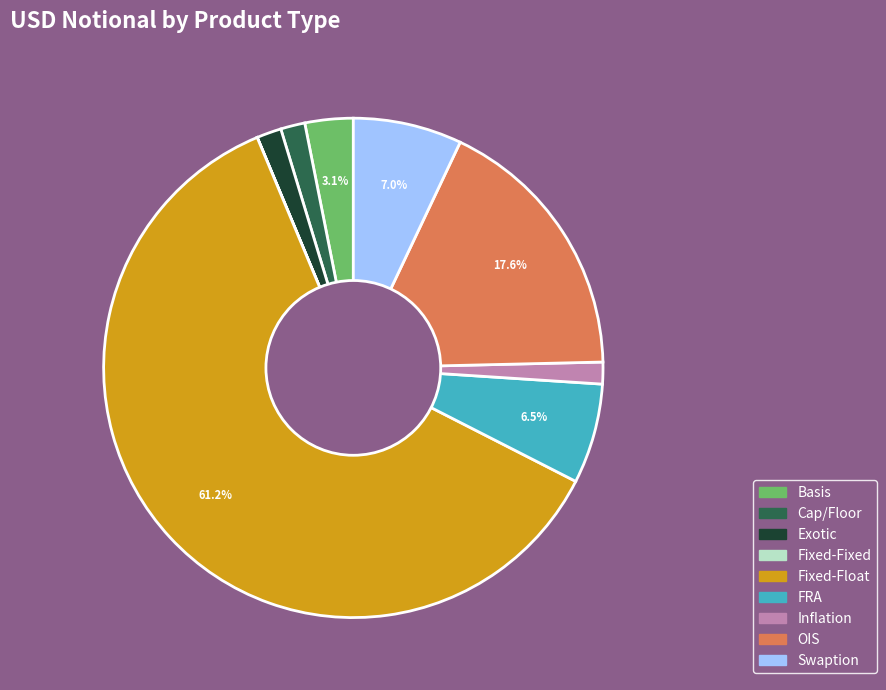

What is the largest slice in the pie chart?

Fixed-Float